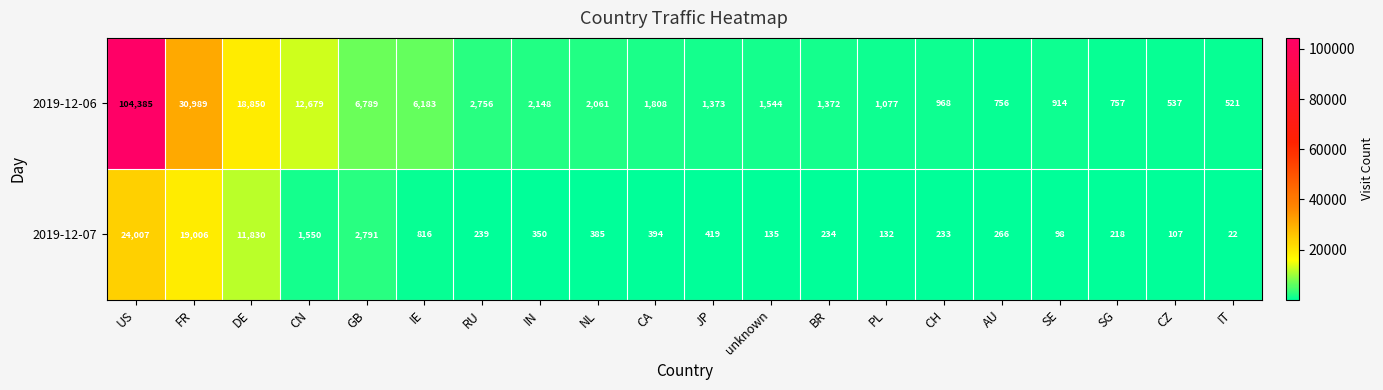

How many series are shown in this chart?

2